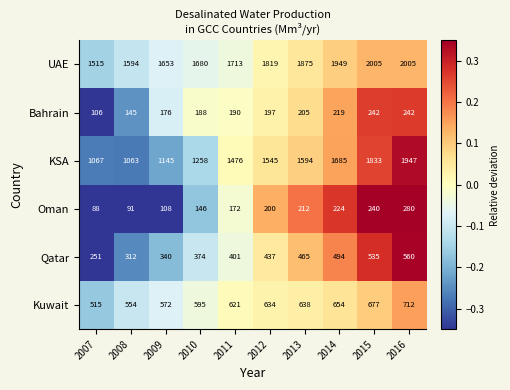

What is the difference between the highest and lowest values at 2007?

1427